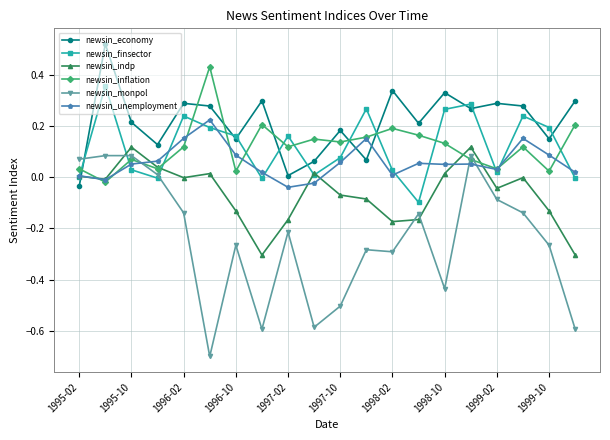

Which series has the largest total across all categories?

newsin_economy